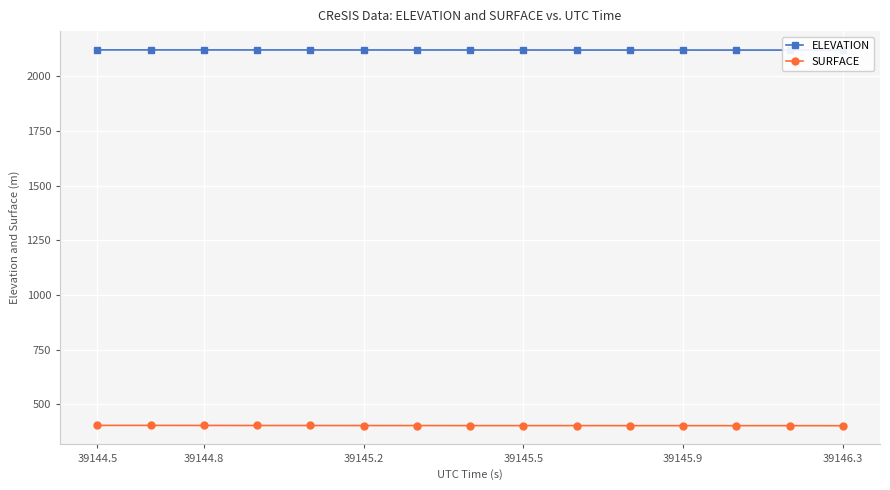

True or false: SURFACE and ELEVATION cross at least once.

False